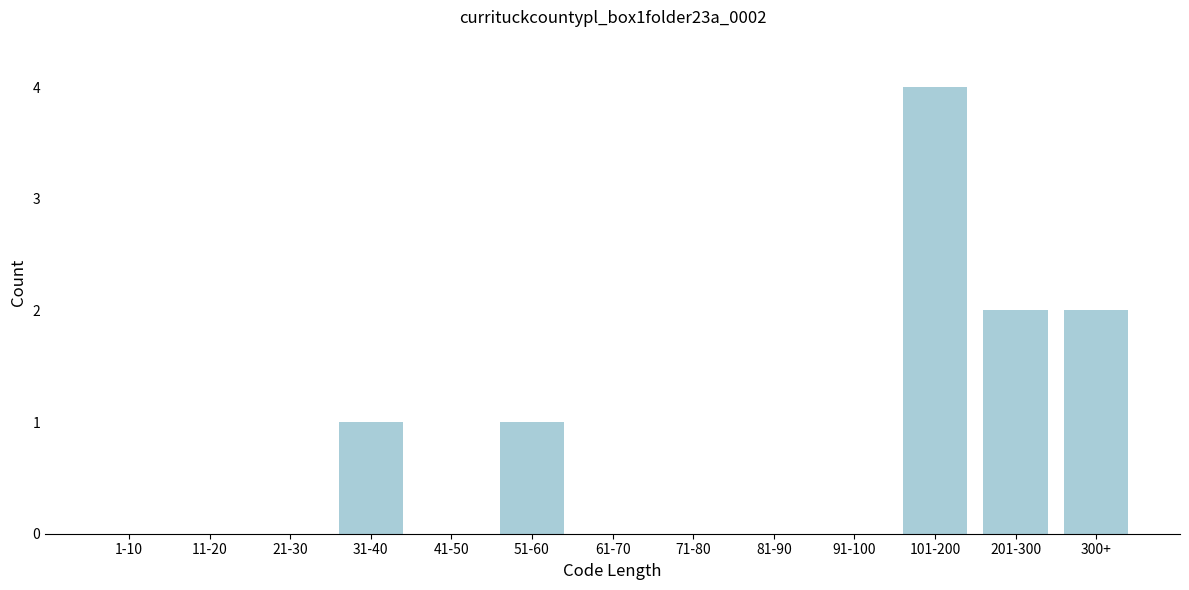

Reading right to left, list all the values displayed in this chart.

300+=2	201-300=2	101-200=4	91-100=0	81-90=0	71-80=0	61-70=0	51-60=1	41-50=0	31-40=1	21-30=0	11-20=0	1-10=0